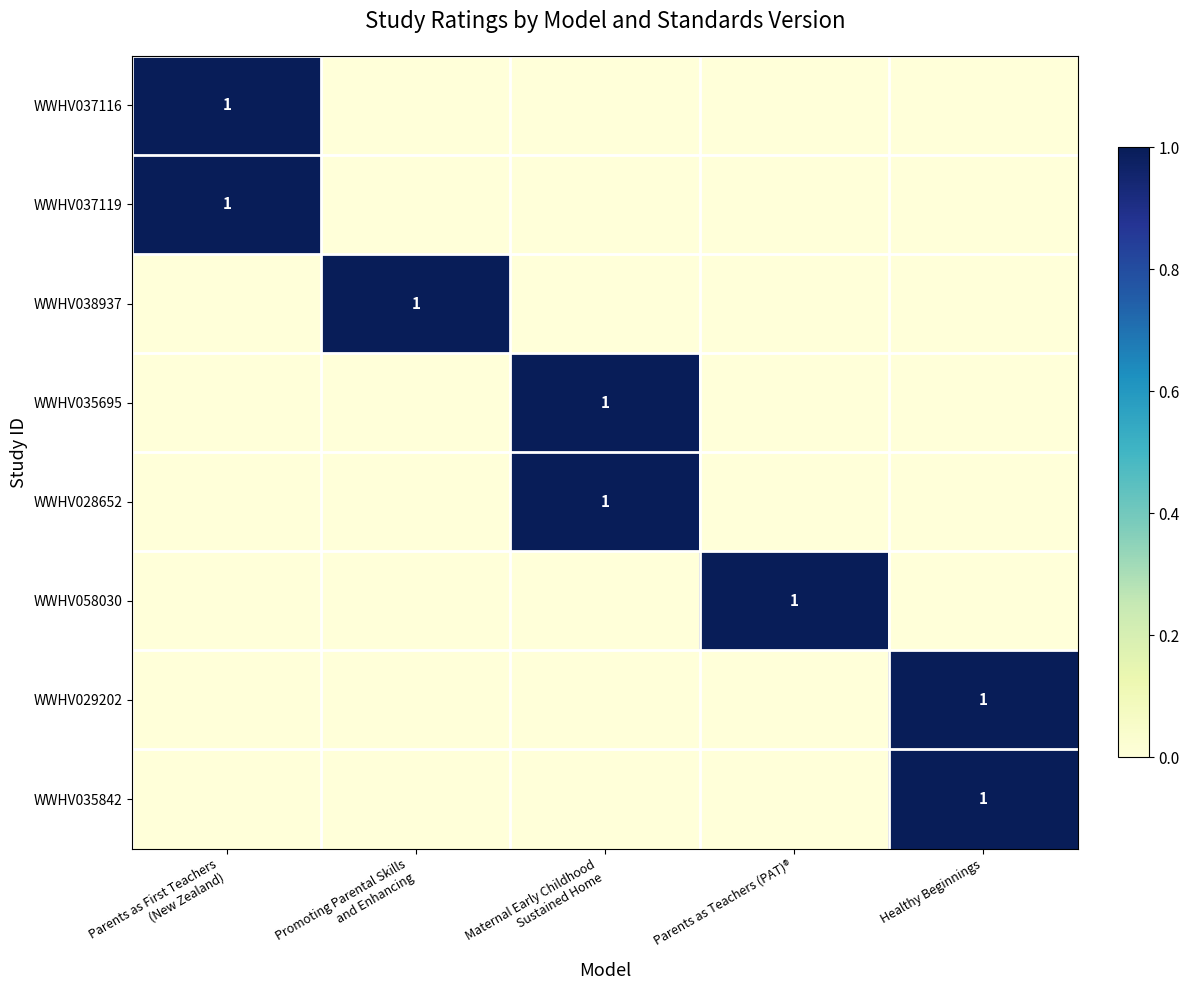

Which category has the highest value in the WWHV028652 series?

Maternal Early Childhood Sustained Home